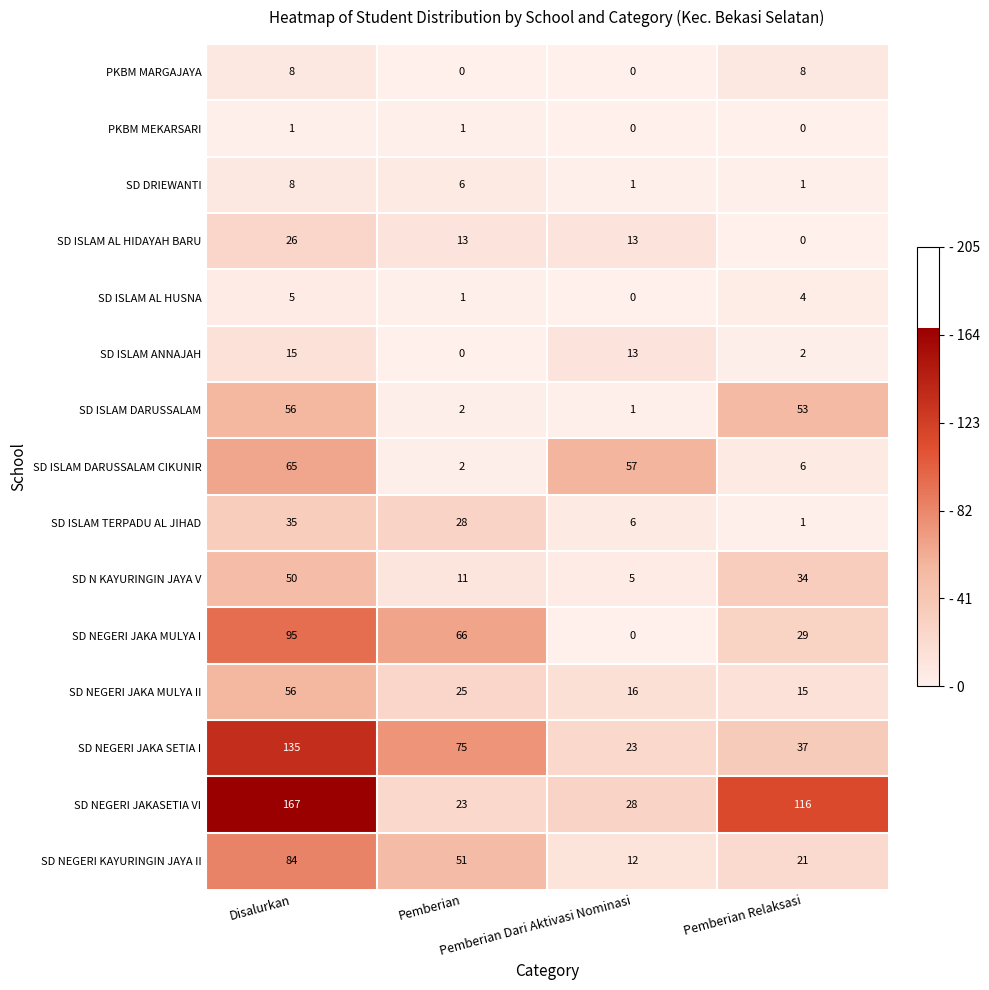

What is the sum of all SD ISLAM ANNAJAH values?

30